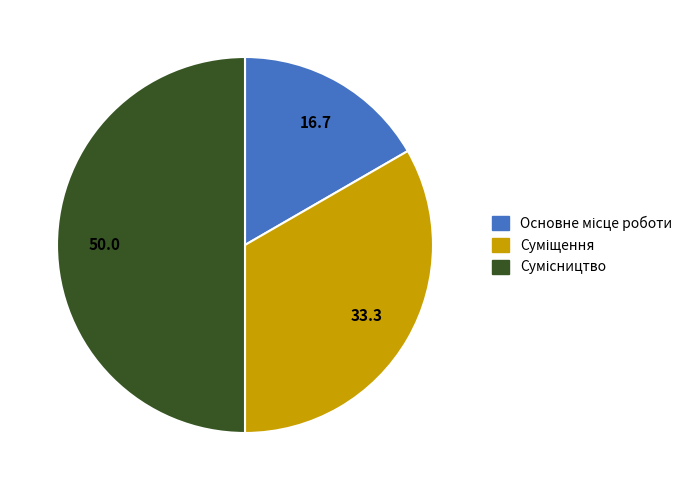

Combined, what portion of the pie is Суміщення and Сумісництво?

83.3%